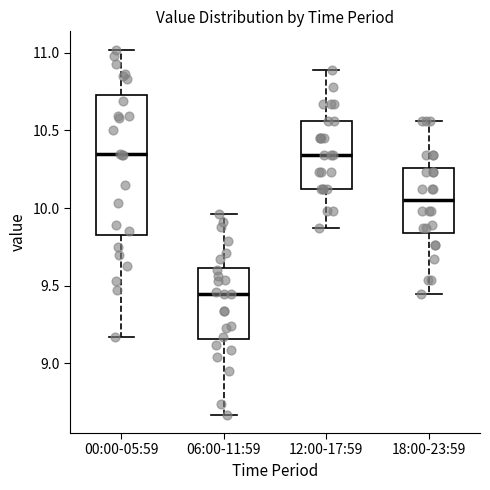

Reading left to right, transcribe this box plot: for each box, give where its median line is, the range the box spans, and where its two whiskers end, as read against the y-axis. The values are not printed on the chart, so give them approximately, as read against the axis.

00:00-05:59: median 10.35, box 9.85 to 10.75, whiskers 9.15 to 11.00
06:00-11:59: median 9.45, box 9.15 to 9.60, whiskers 8.65 to 9.95
12:00-17:59: median 10.35, box 10.10 to 10.55, whiskers 9.85 to 10.90
18:00-23:59: median 10.05, box 9.85 to 10.25, whiskers 9.45 to 10.55